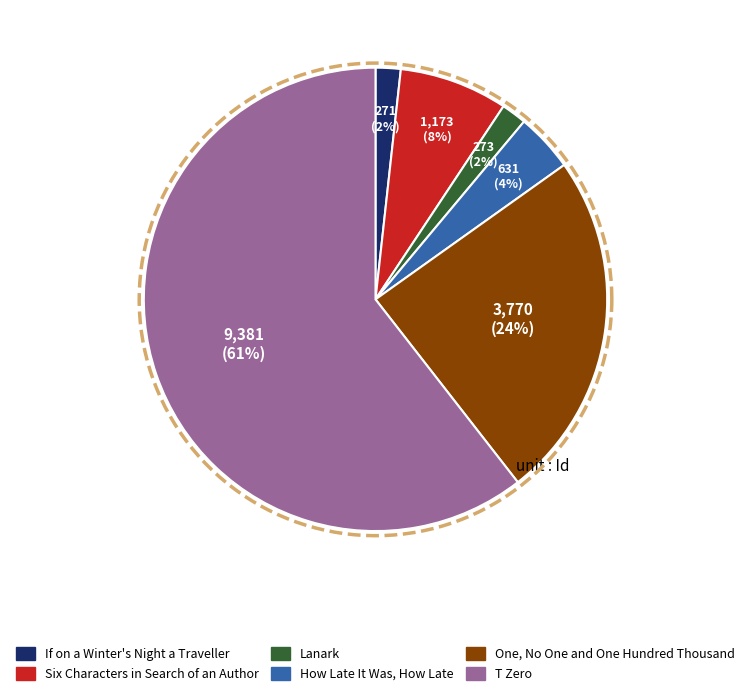

Count the number of slices in the pie.

6